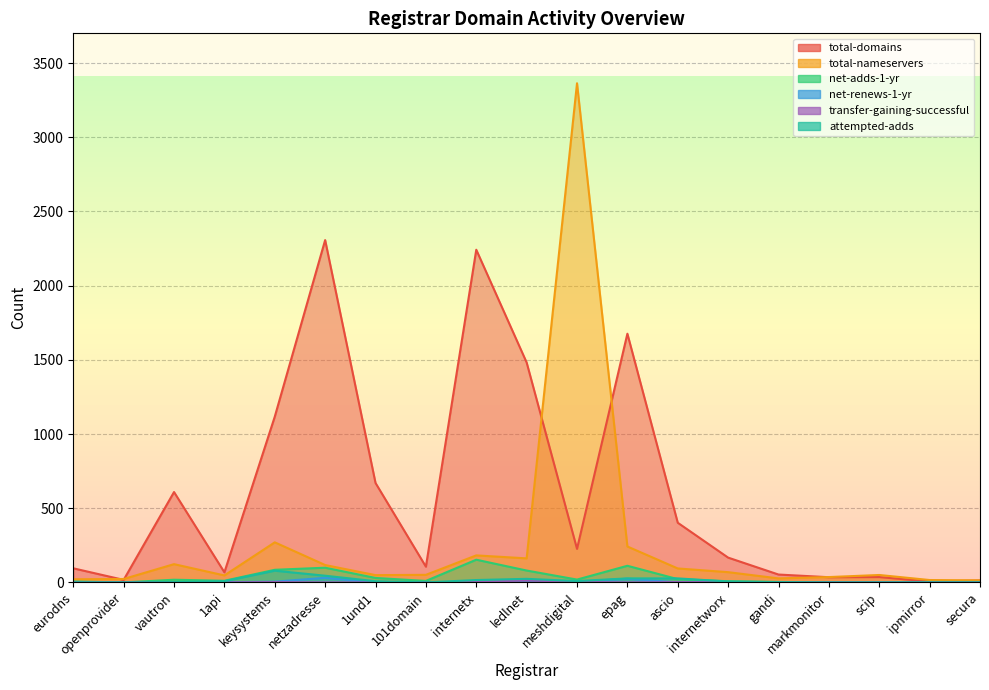

Is it true that net-adds-1-yr equals 19 at meshdigital?

True